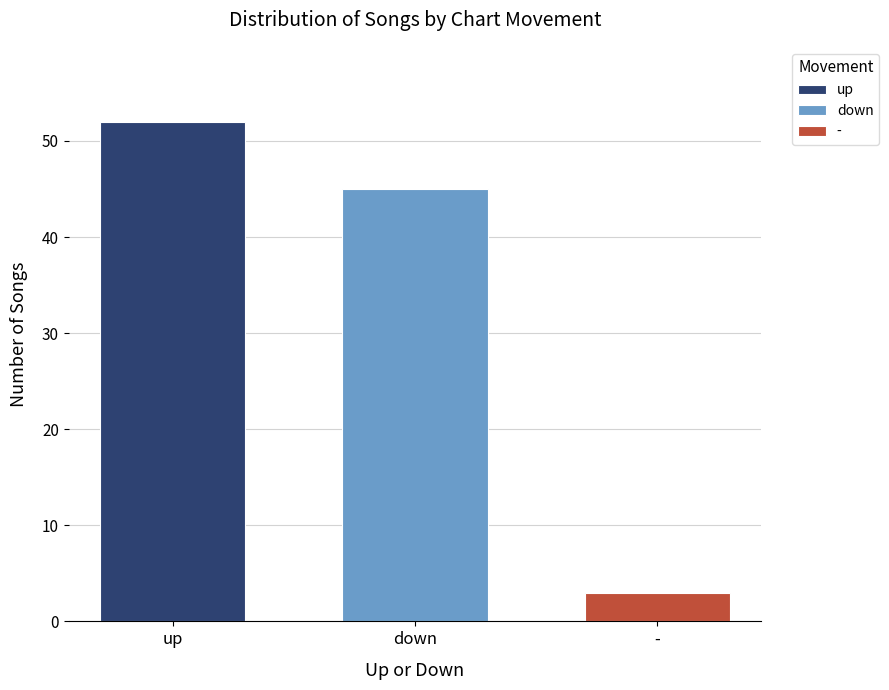

Which series has the largest range (max minus min)?

up